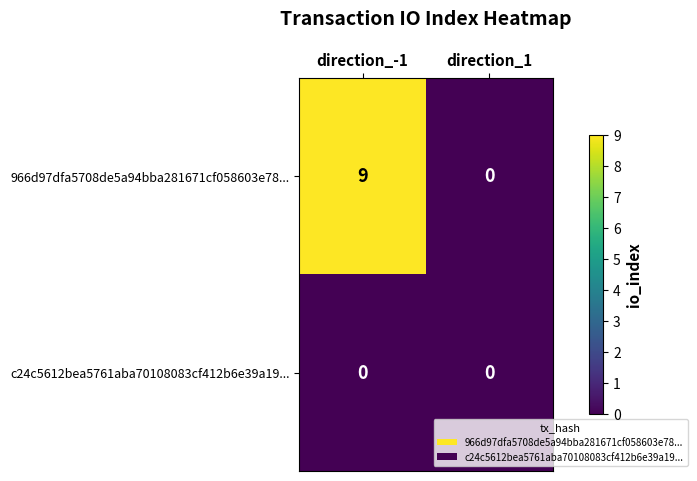

Reading left to right, list all the values displayed in this chart.

966d97dfa5708de5a94bba281671cf058603e78...: 9	0
c24c5612bea5761aba70108083cf412b6e39a19...: 0	0